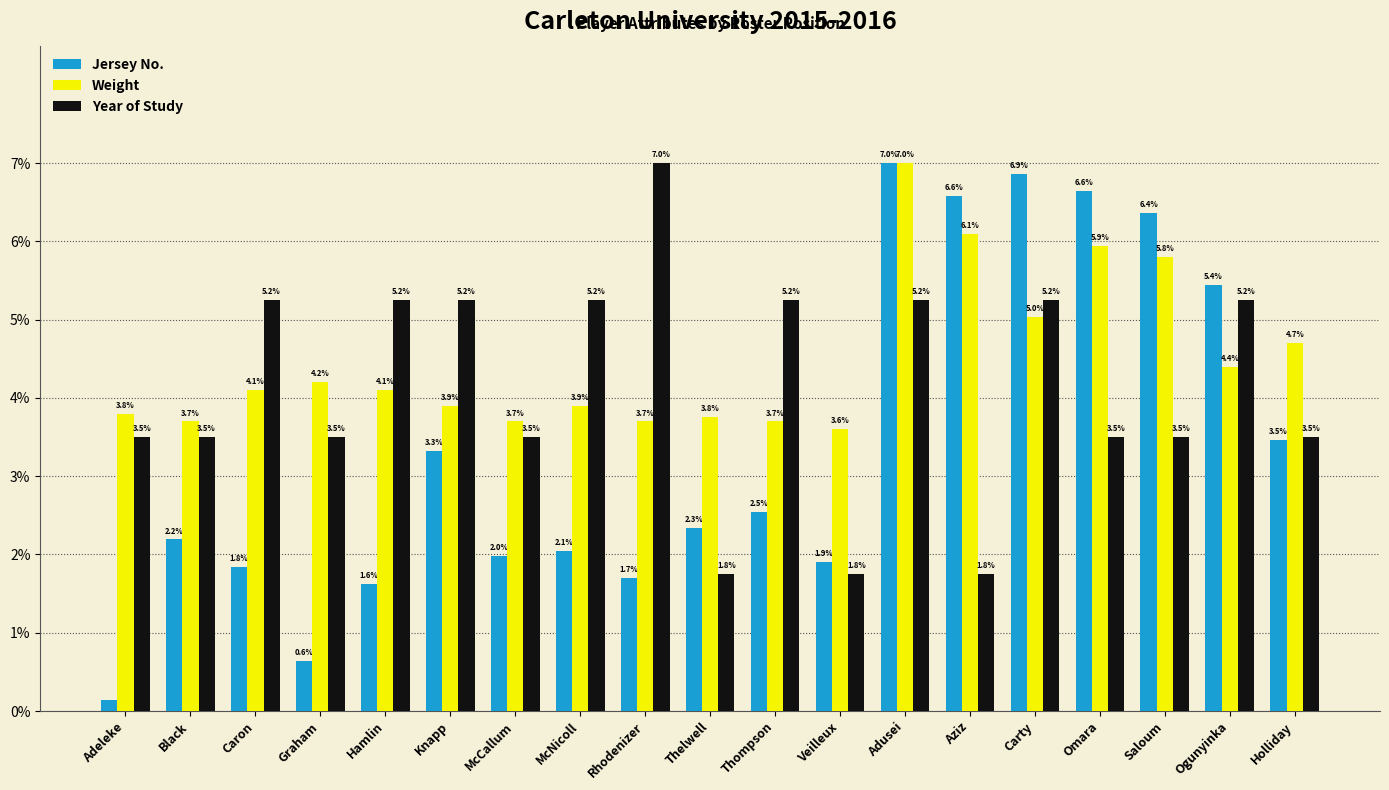

Is it true that Weight equals 3.9 at McNicoll?

True